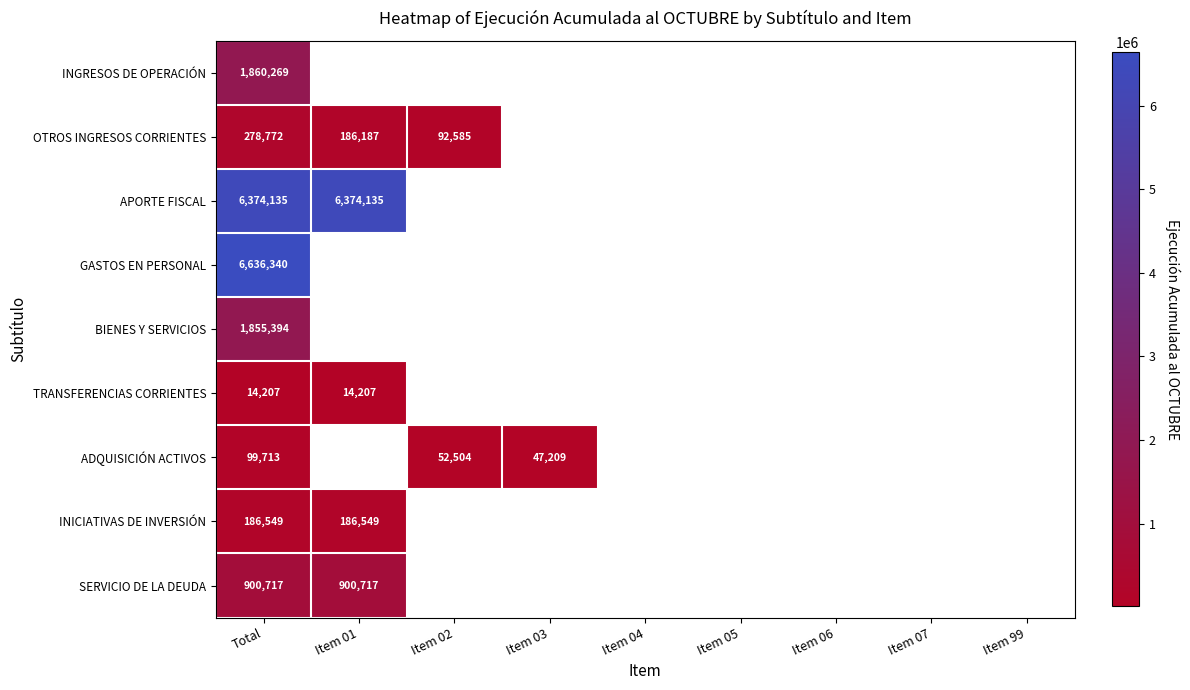

At which category is the sum across all series the highest?

Total